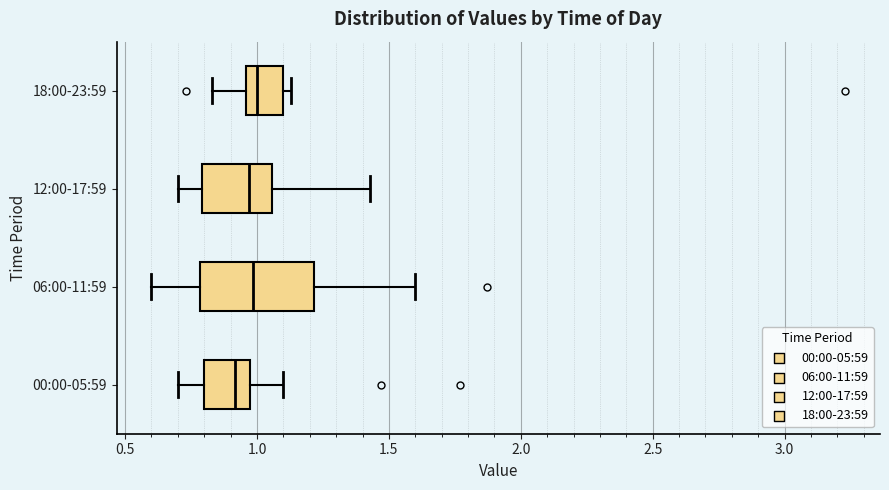

Reading bottom to top, transcribe this box plot: for each box, give where its median line is, the range the box spans, and where its two whiskers end, as read against the x-axis. The values are not printed on the chart, so give them approximately, as read against the axis.

00:00-05:59: median 0.90, box 0.80 to 0.95, whiskers 0.70 to 1.10
06:00-11:59: median 1.00, box 0.80 to 1.20, whiskers 0.60 to 1.60
12:00-17:59: median 0.95, box 0.80 to 1.05, whiskers 0.70 to 1.45
18:00-23:59: median 1.00, box 0.95 to 1.10, whiskers 0.85 to 1.15